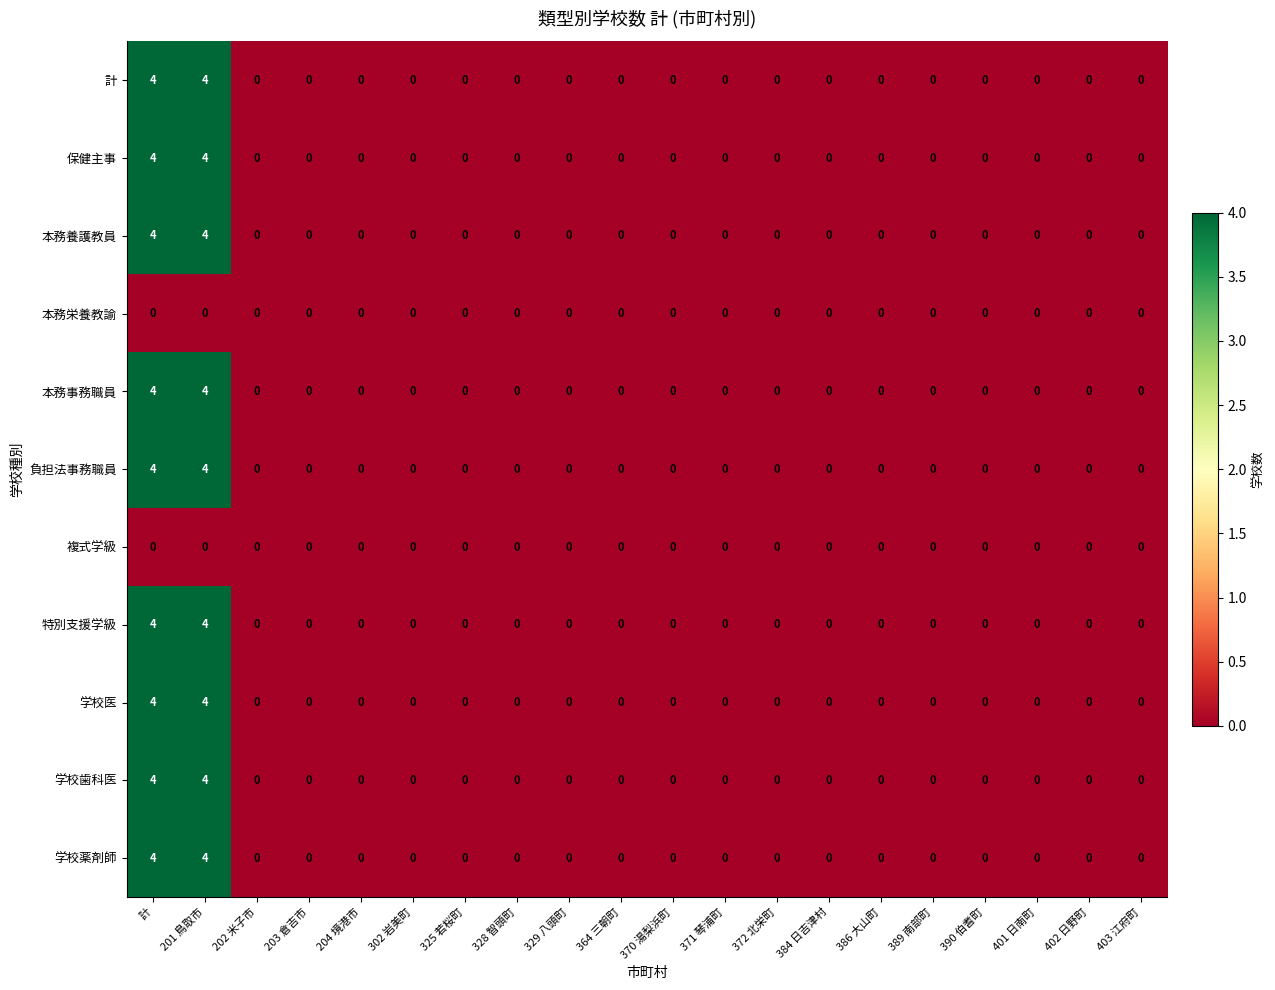

What is the total value across all series at 201 鳥取市?

36